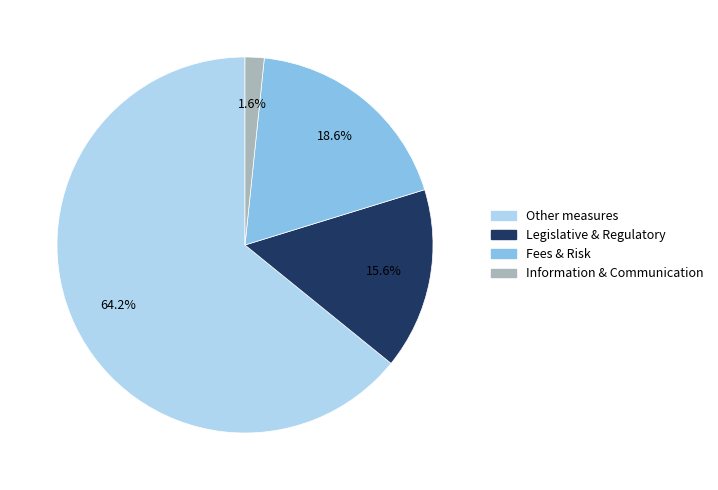

Does any single category account for the majority?

Yes